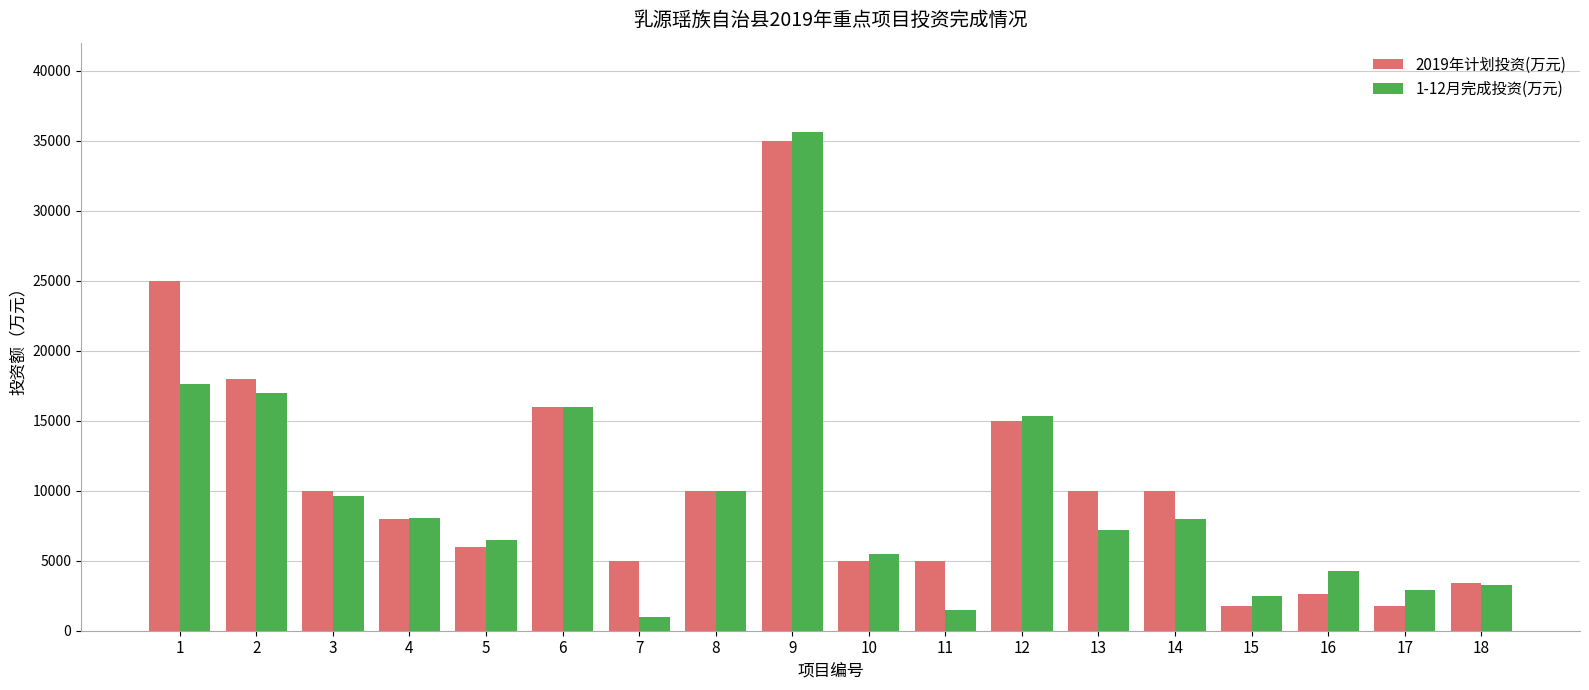

Is the value of 1-12月完成投资(万元) at 4 greater than the value of 2019年计划投资(万元) at 13?

No